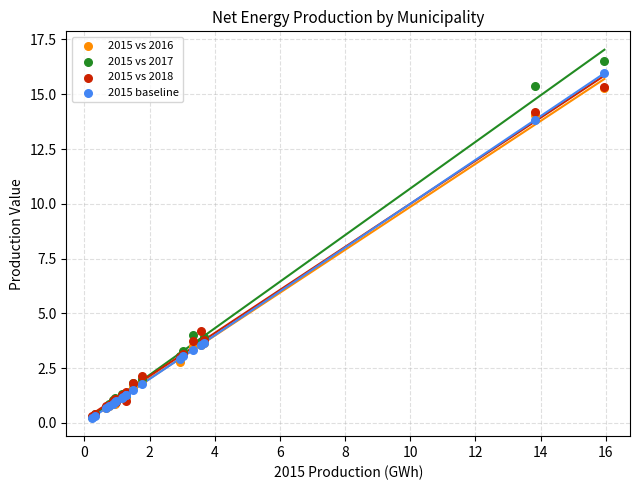

In the 2015 vs 2016 series, what Y value is closest to 7?

3.7